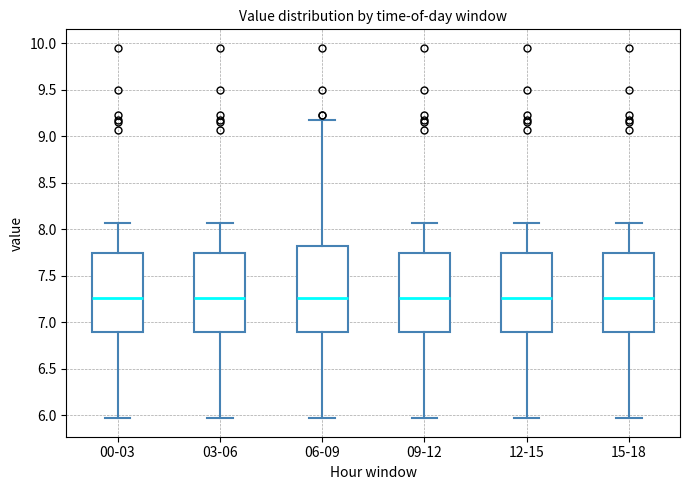

Reading left to right, read every box against the y-axis: the position of its median line, the range the box covers, and the ends of its whiskers. The values are not printed on the chart, so give them approximately, as read against the axis.

00-03: median 7.25, box 6.90 to 7.75, whiskers 5.95 to 8.05
03-06: median 7.25, box 6.90 to 7.75, whiskers 5.95 to 8.05
06-09: median 7.25, box 6.90 to 7.80, whiskers 5.95 to 9.20
09-12: median 7.25, box 6.90 to 7.75, whiskers 5.95 to 8.05
12-15: median 7.25, box 6.90 to 7.75, whiskers 5.95 to 8.05
15-18: median 7.25, box 6.90 to 7.75, whiskers 5.95 to 8.05